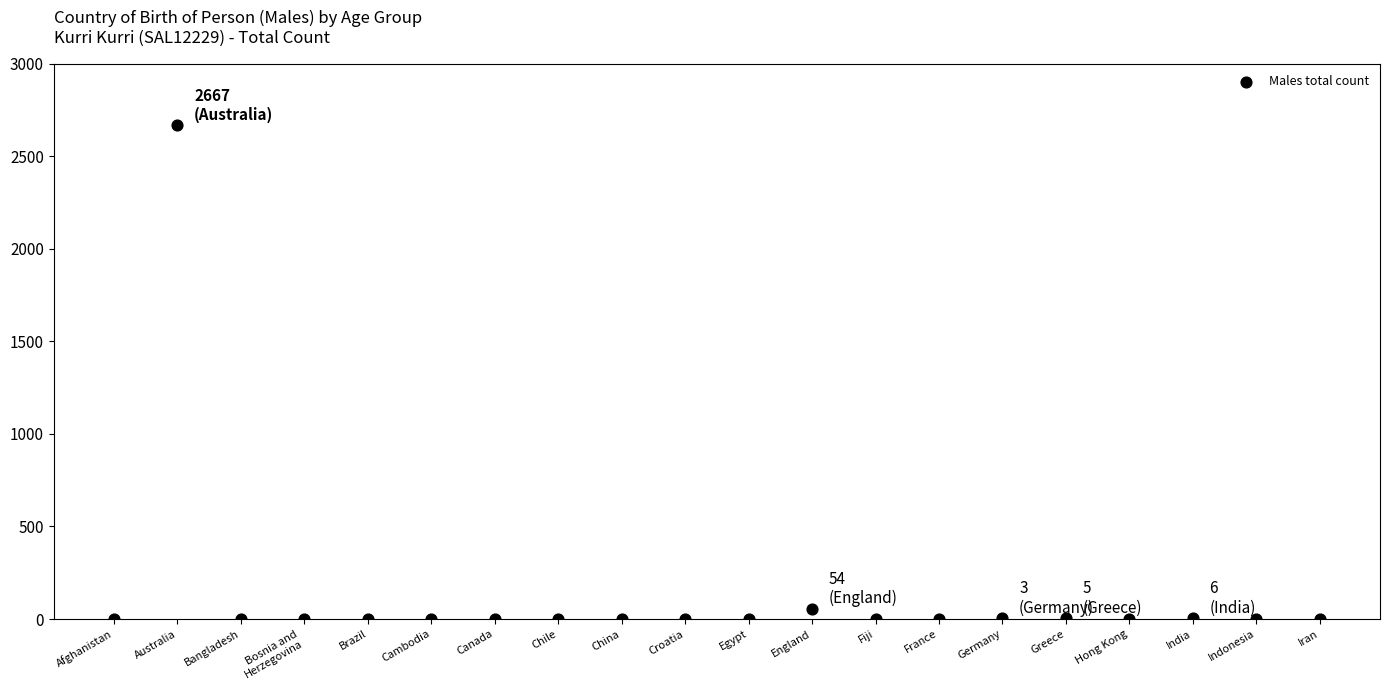

What is the range of Y values (max minus min)?

2667